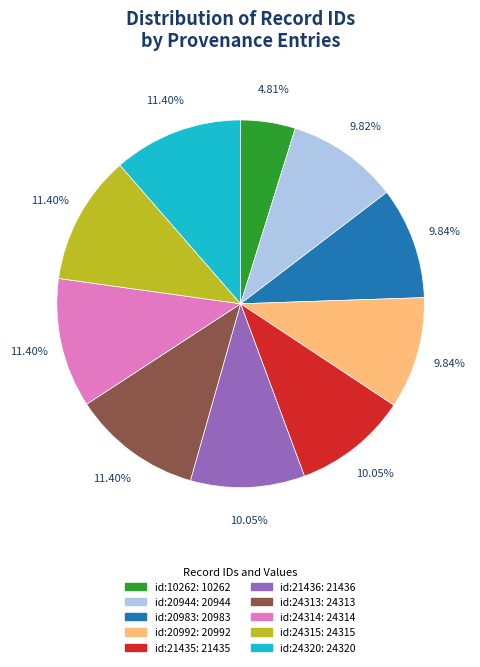

To the nearest percent, what portion does id:20983 represent?

10%